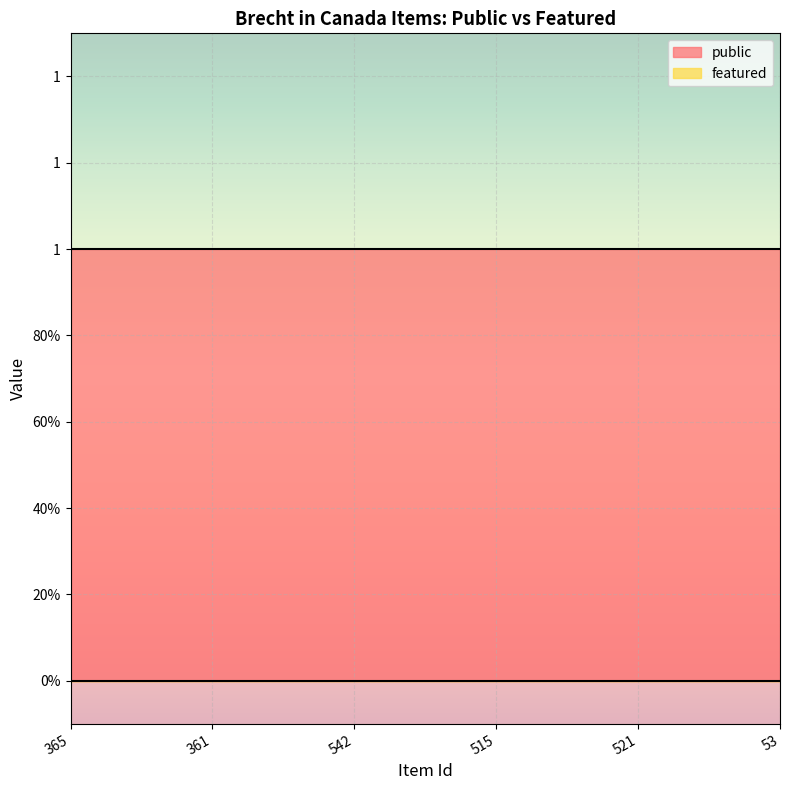

The public series shows 1 at 515. True or false?

True